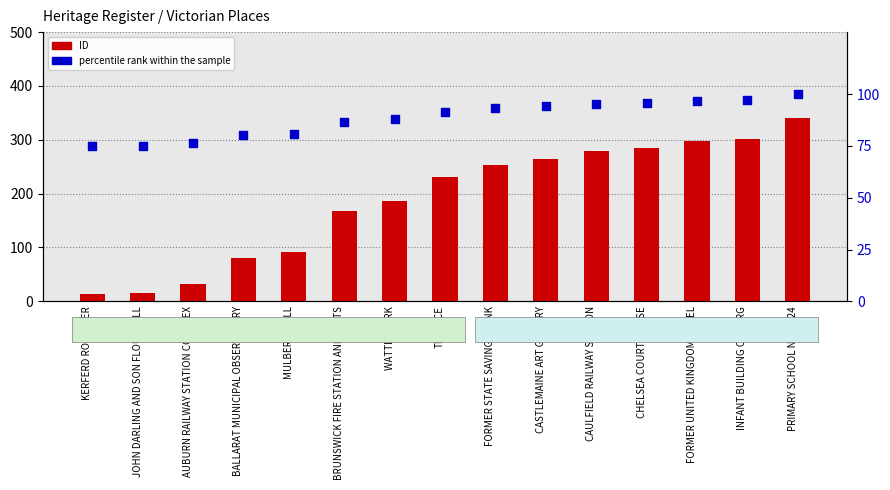

Which series has the widest spread of Y values?

ID